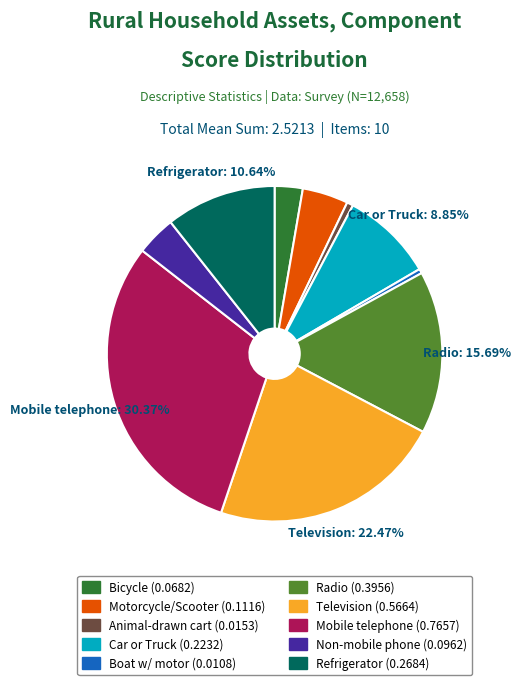

How many slices are in this pie chart?

10